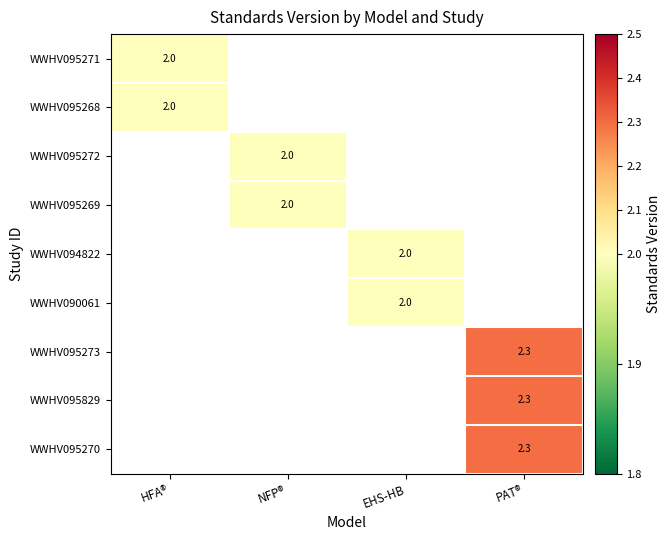

True or false: WWHV095268 has a value of 2.0 at HFA®.

True